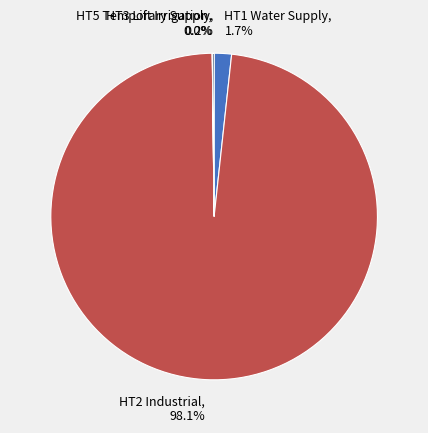

Does HT2 Industrial, 98.1% account for over 50% of the chart?

Yes